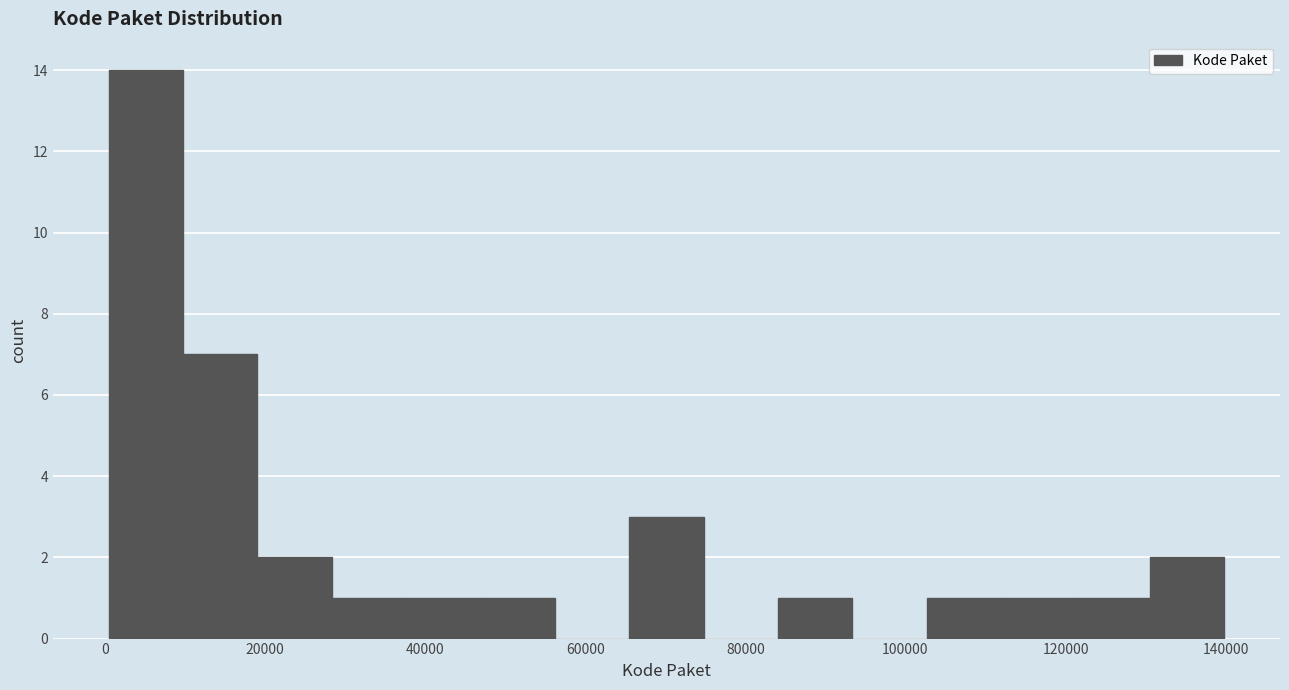

Over which range of the x-axis is the bar tallest?

0 to 10000